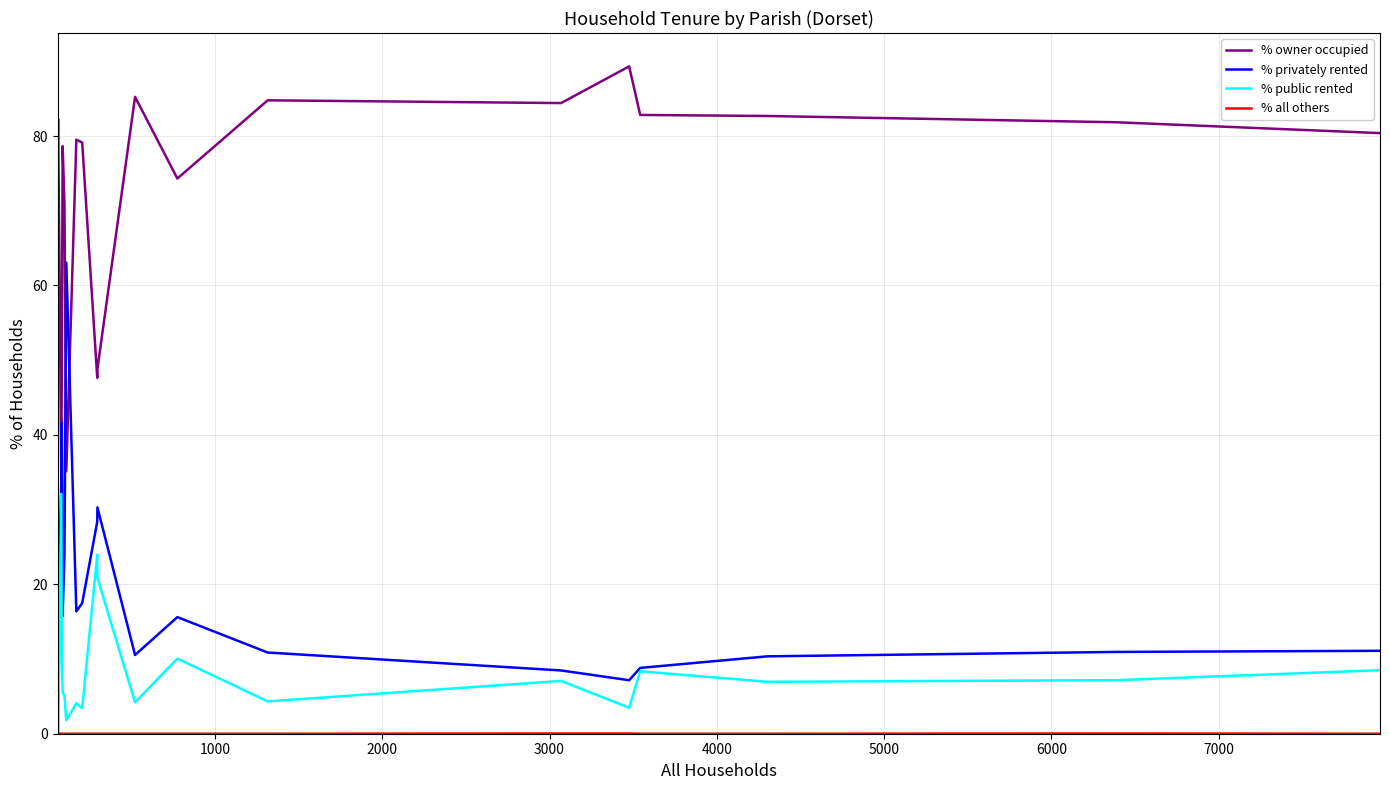

What is the lowest value of the % owner occupied series?

34.6